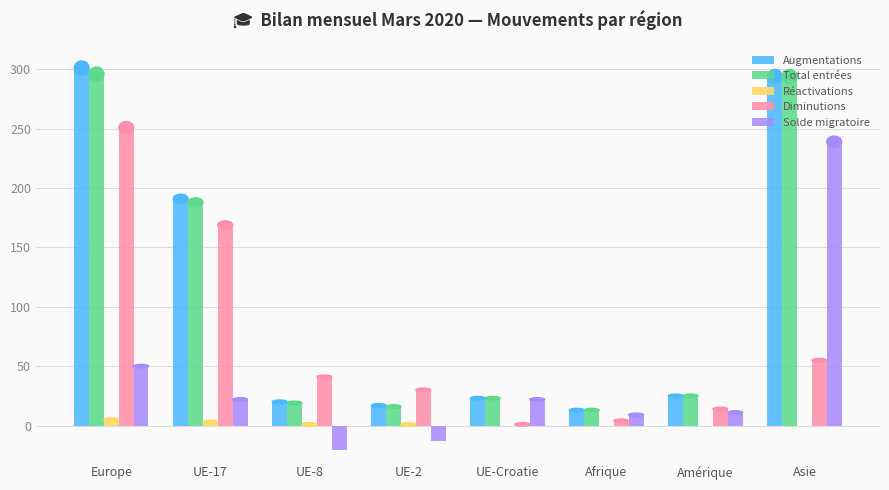

How many distinct data groups are displayed?

5